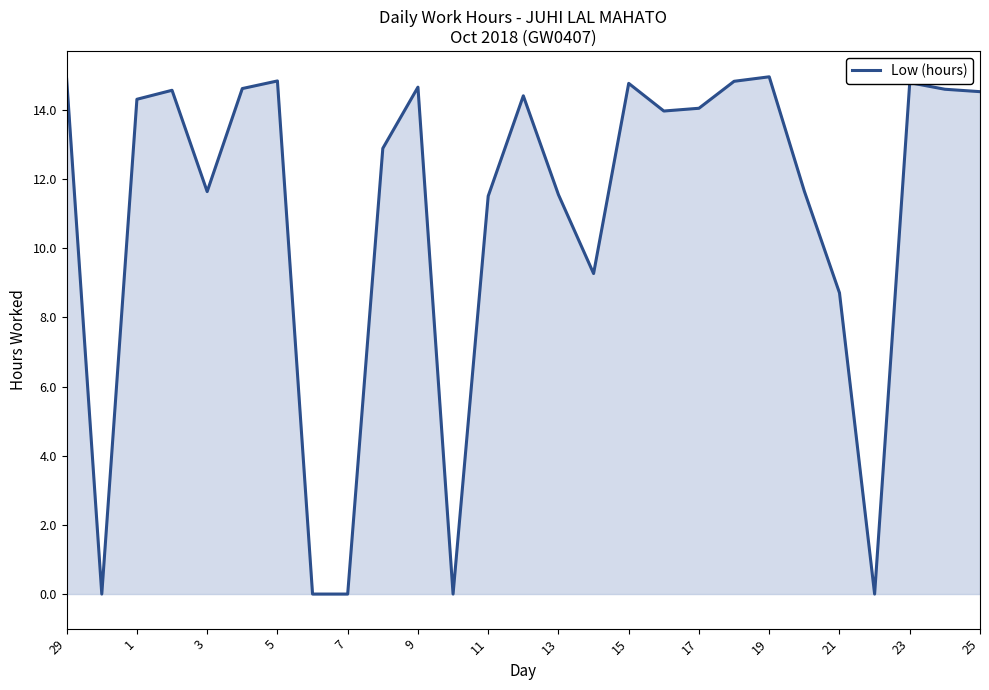

What is the maximum value shown in the chart?

15.0